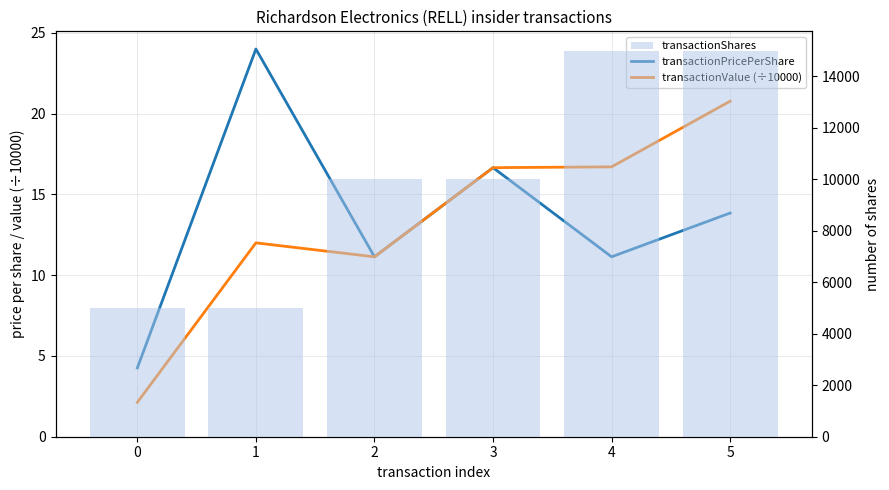

What is the difference between the highest and lowest values at 1?

4988.0